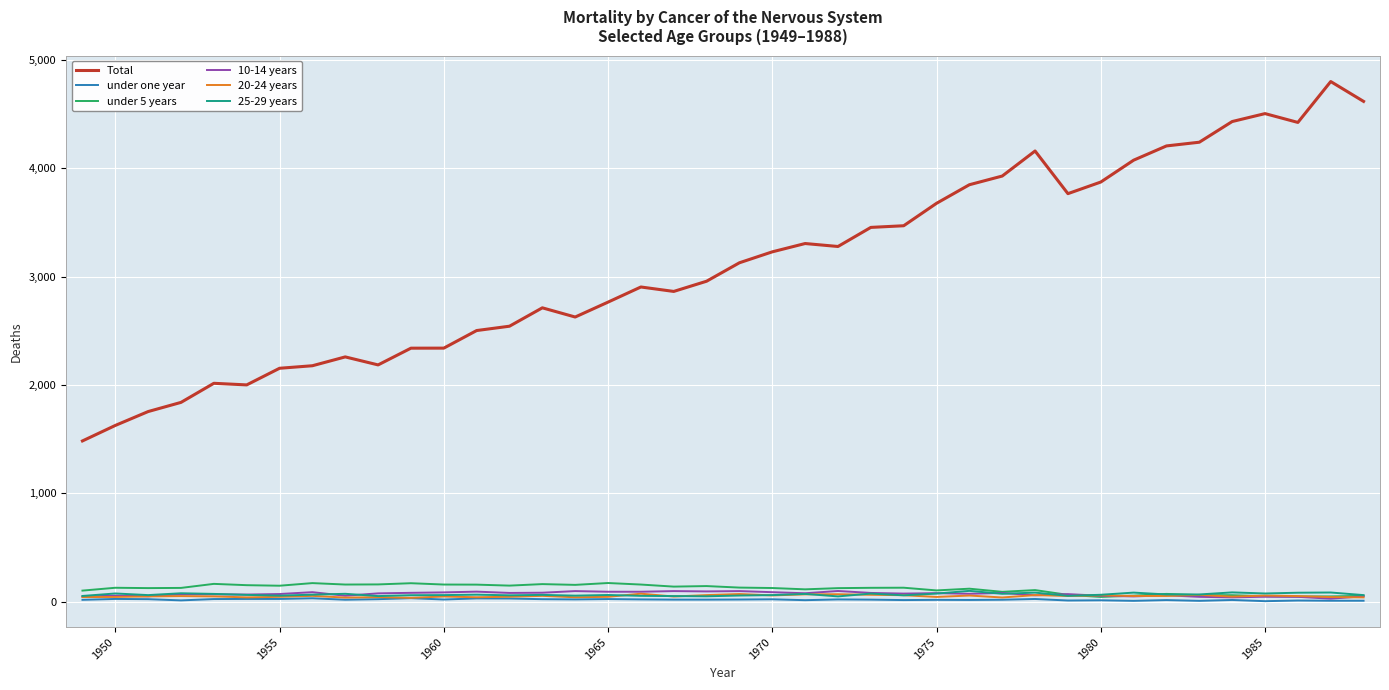

True or false: 20-24 years and Total intersect in this chart.

False